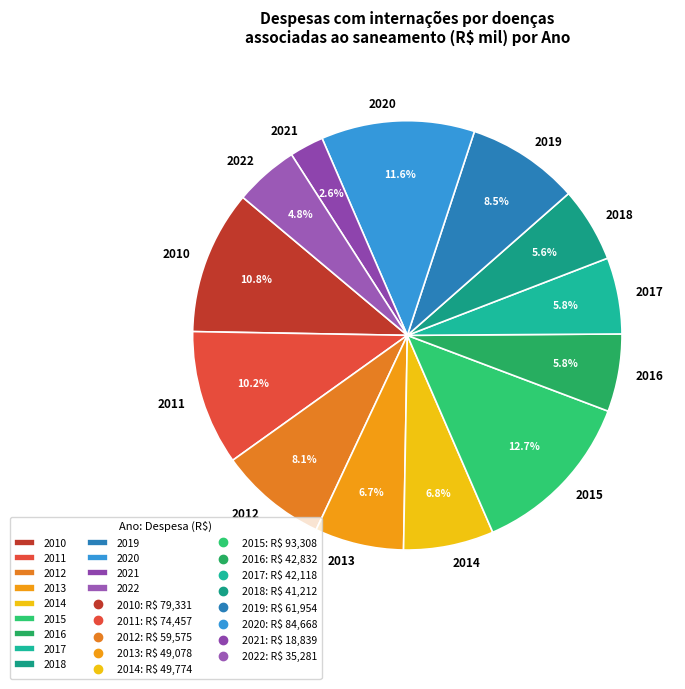

Does any single category account for the majority?

No